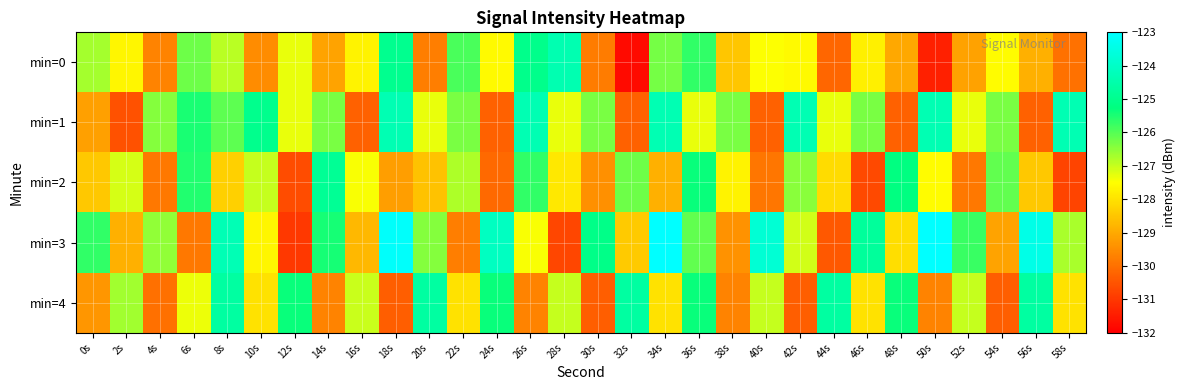

What is the maximum value shown in the chart?

-122.4